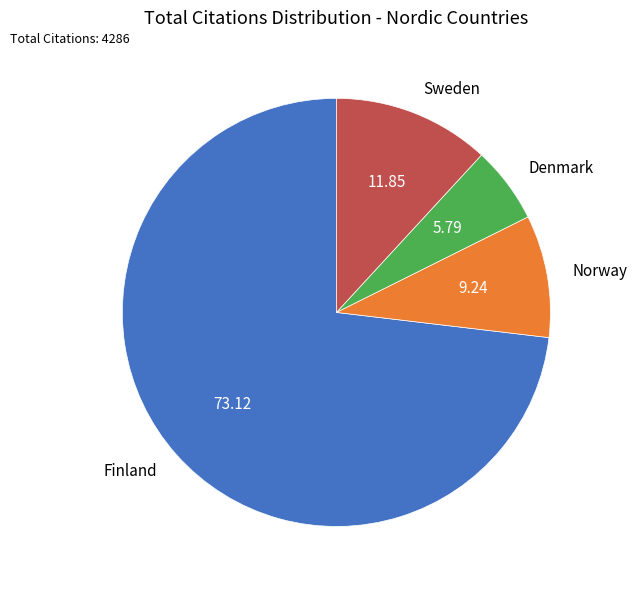

Combined, do Sweden and Denmark account for over 50%?

No